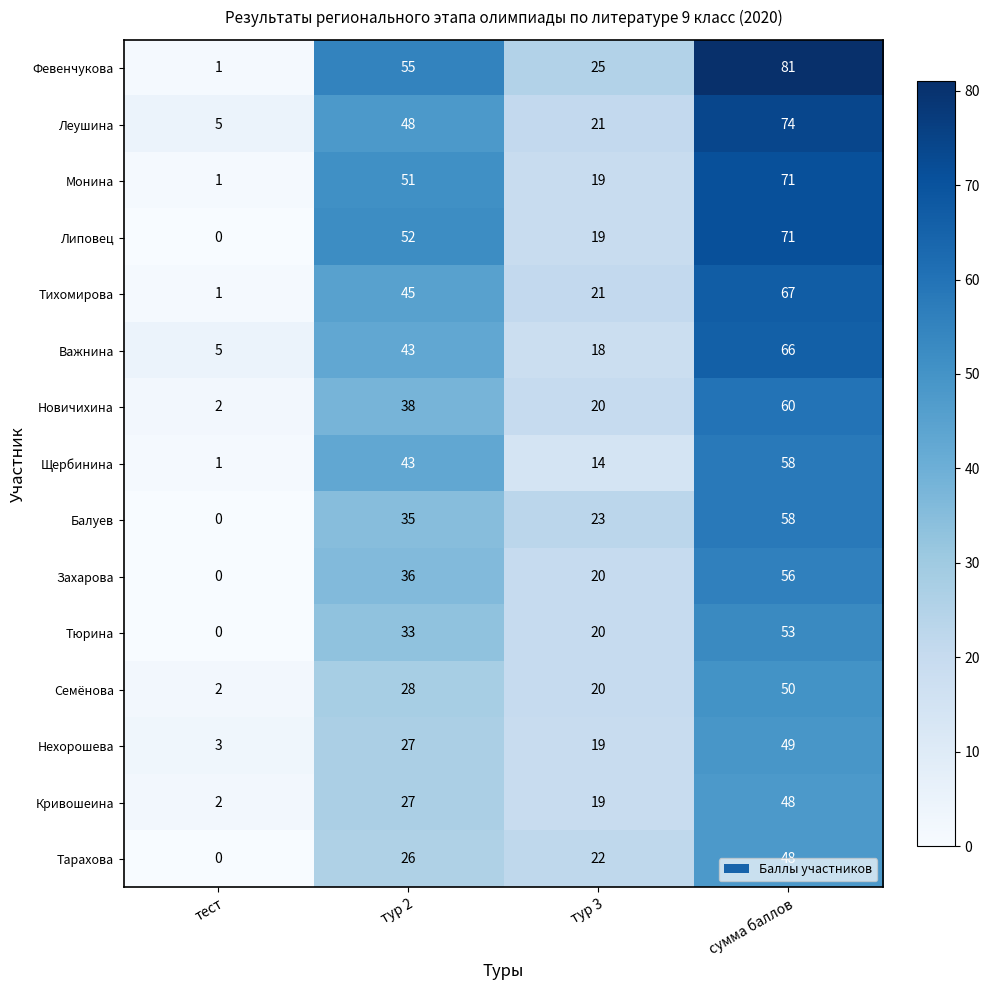

At which label does Монина reach its peak?

сумма баллов